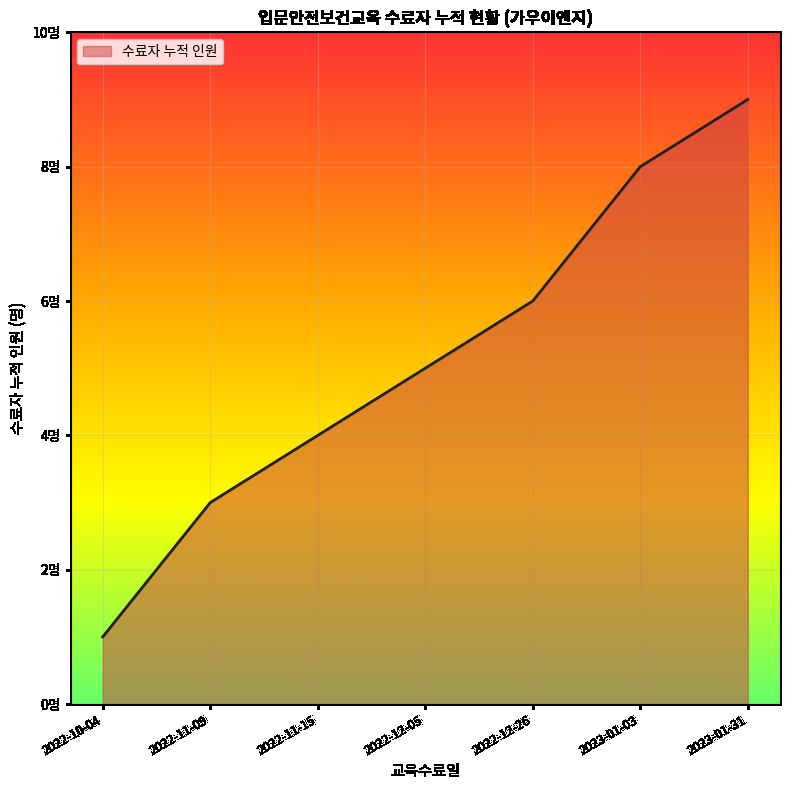

Approximately how many times larger is the value at 2022-11-09 compared to 2022-12-26?

0.5